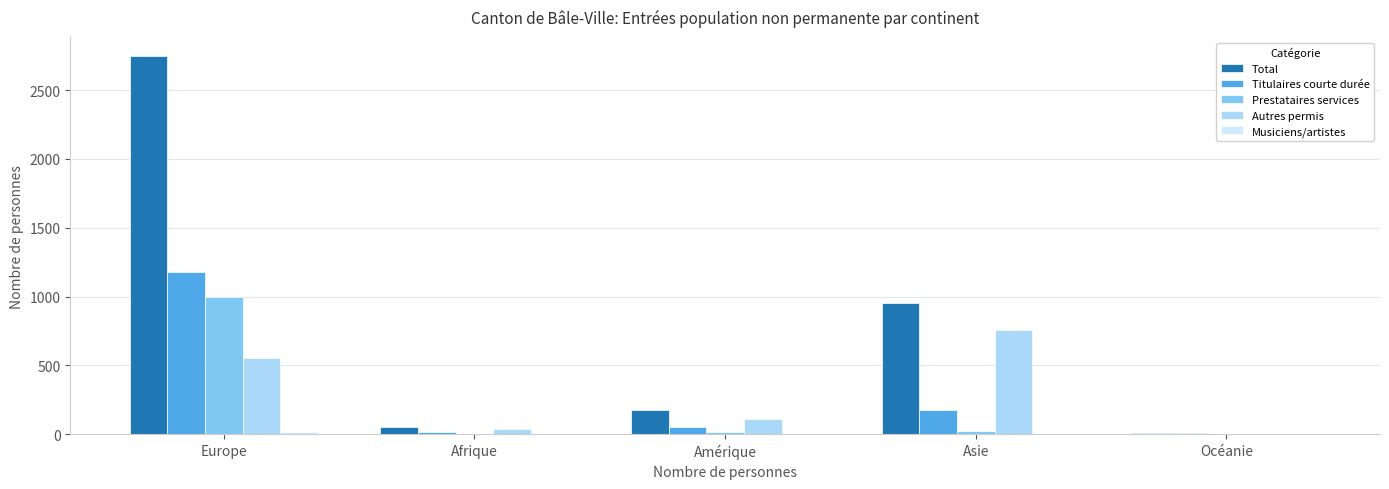

What is the highest value of the Total series?

2748